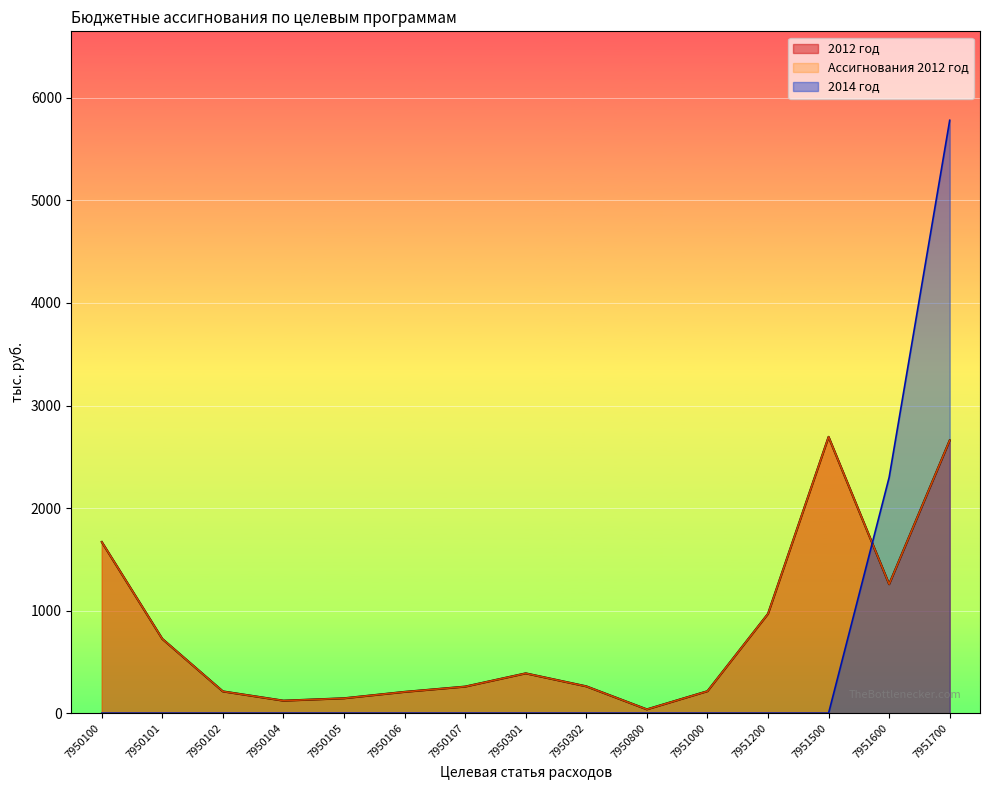

How many values in the Ассигнования 2012  год series exceed 261?

8